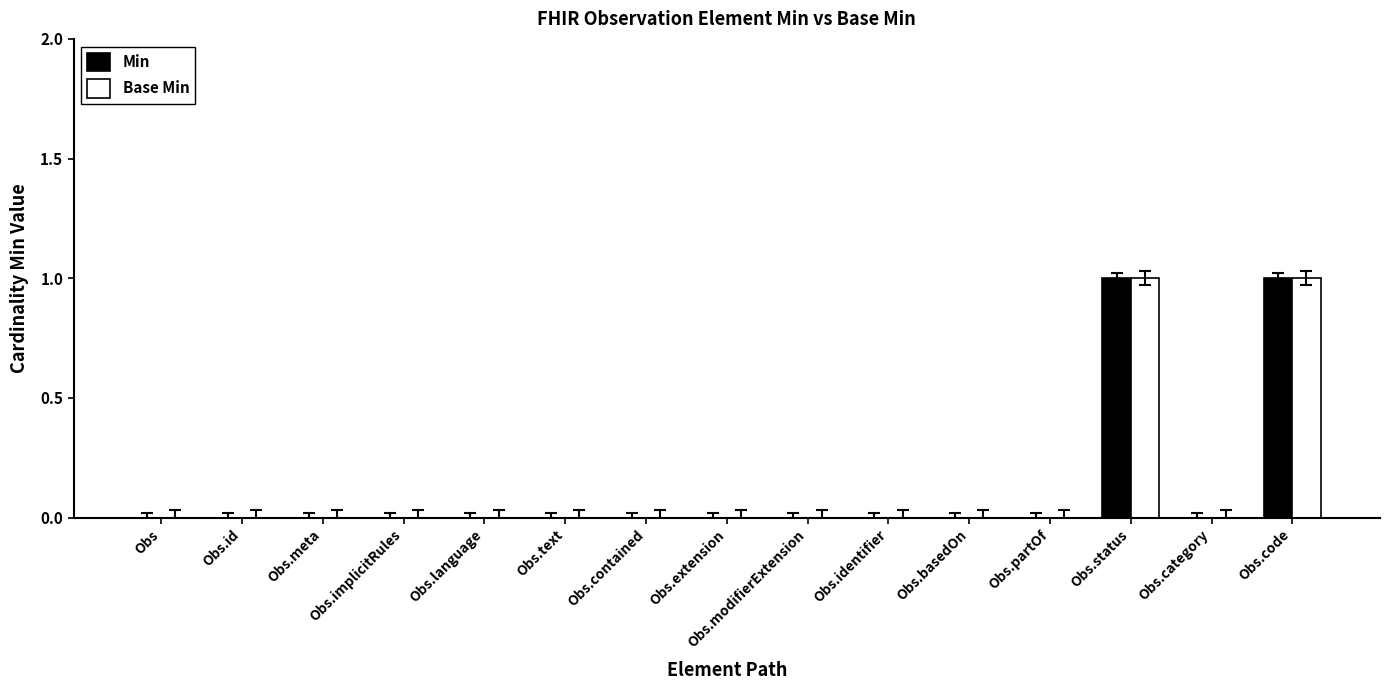

The value of Base Min at Obs.language is 1. True or false?

False